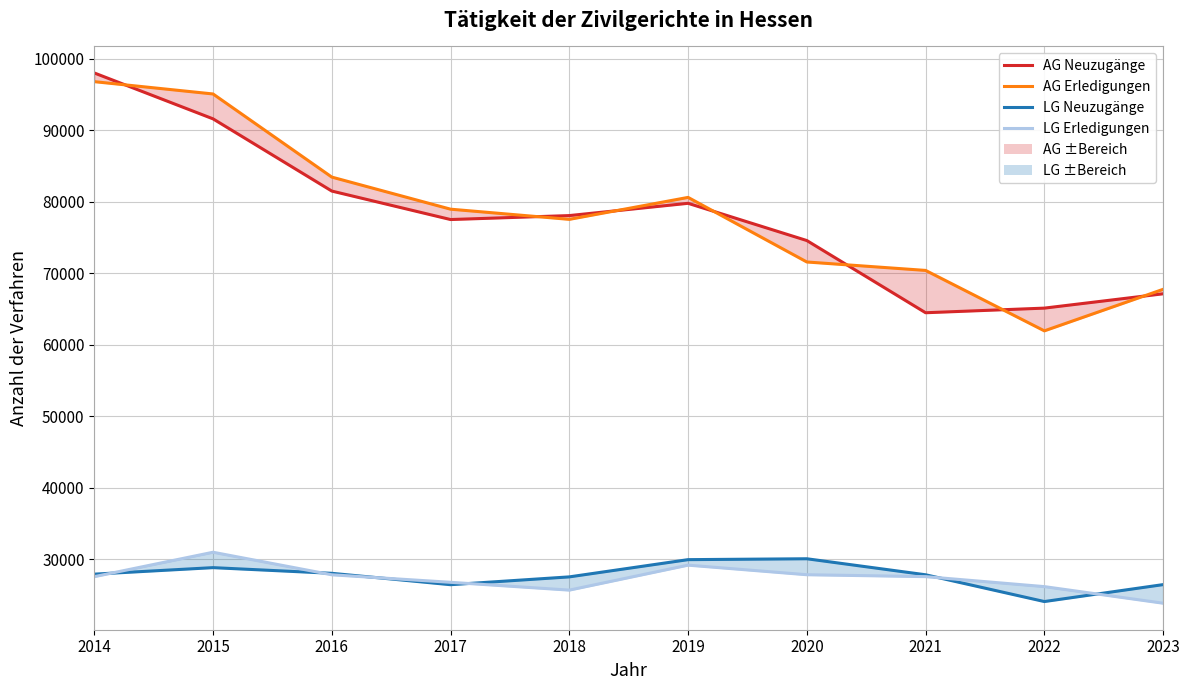

True or false: LG Erledigungen has a value of 6500 at 2014.

False